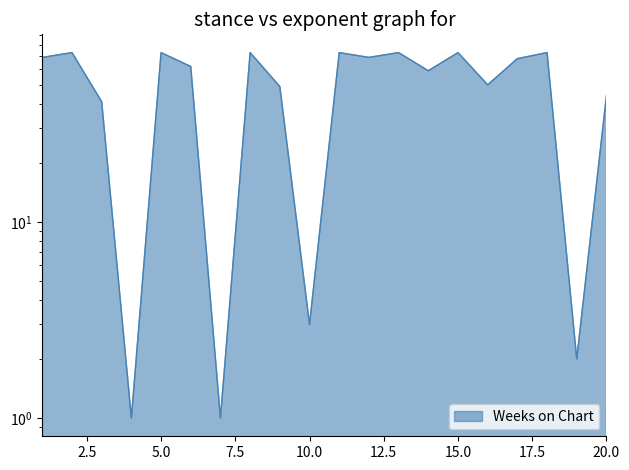

What is the difference between the second highest and second lowest values?

72